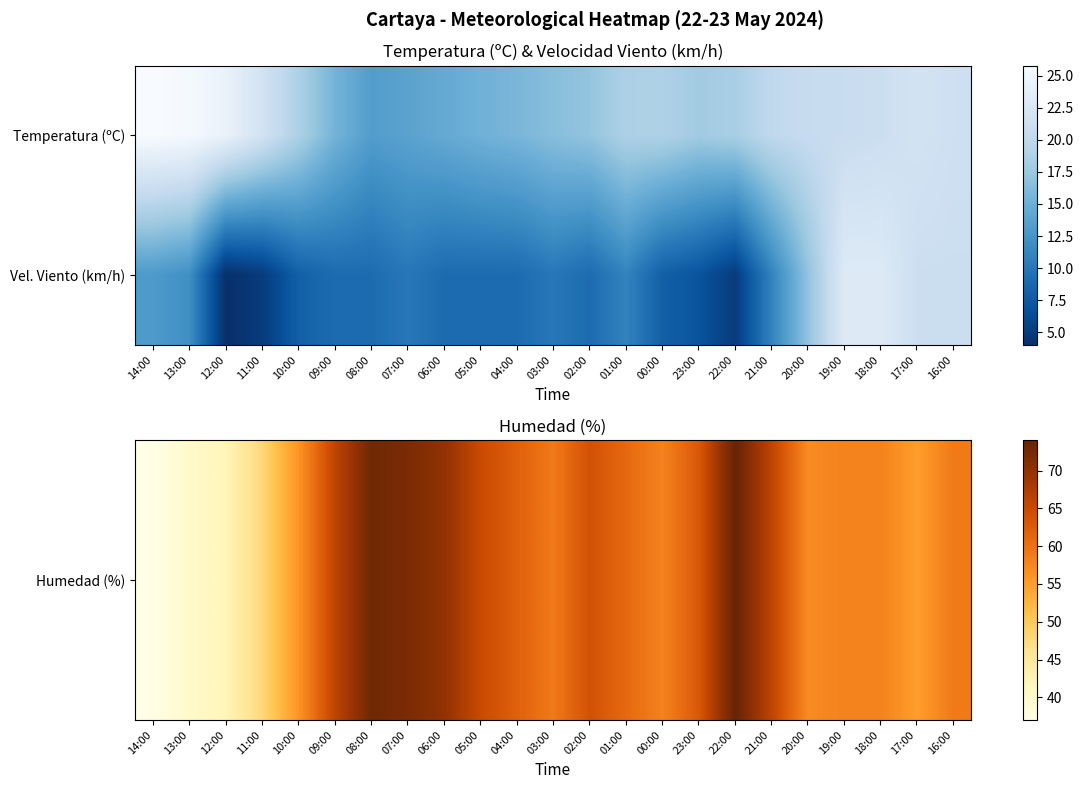

At which category does the chart reach its peak across all series?

14:00